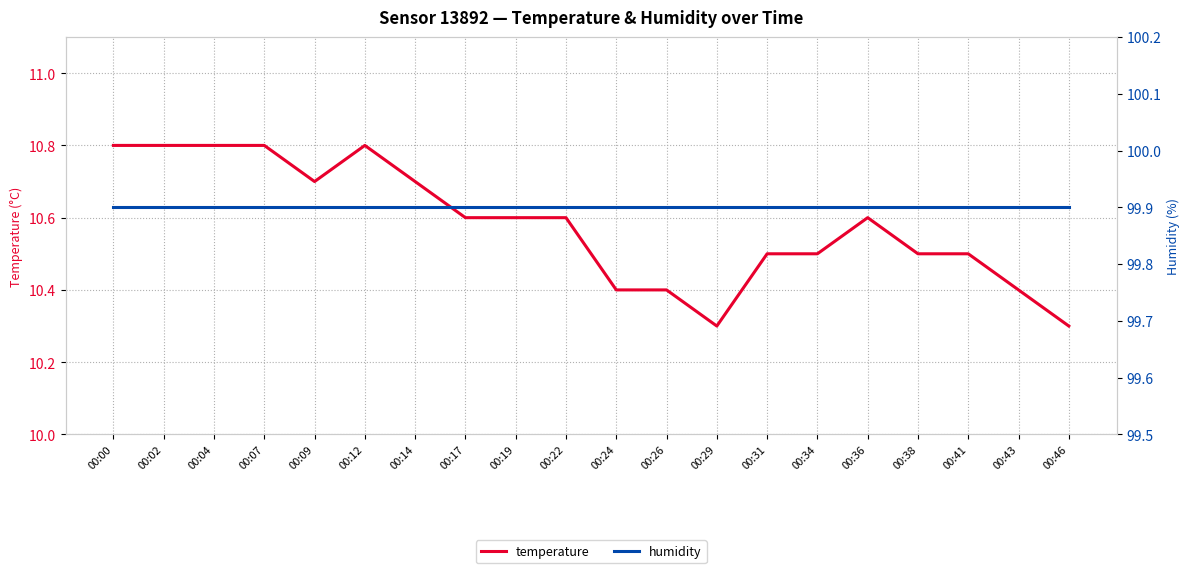

Which series changed the most between 00:17 and 00:46?

temperature